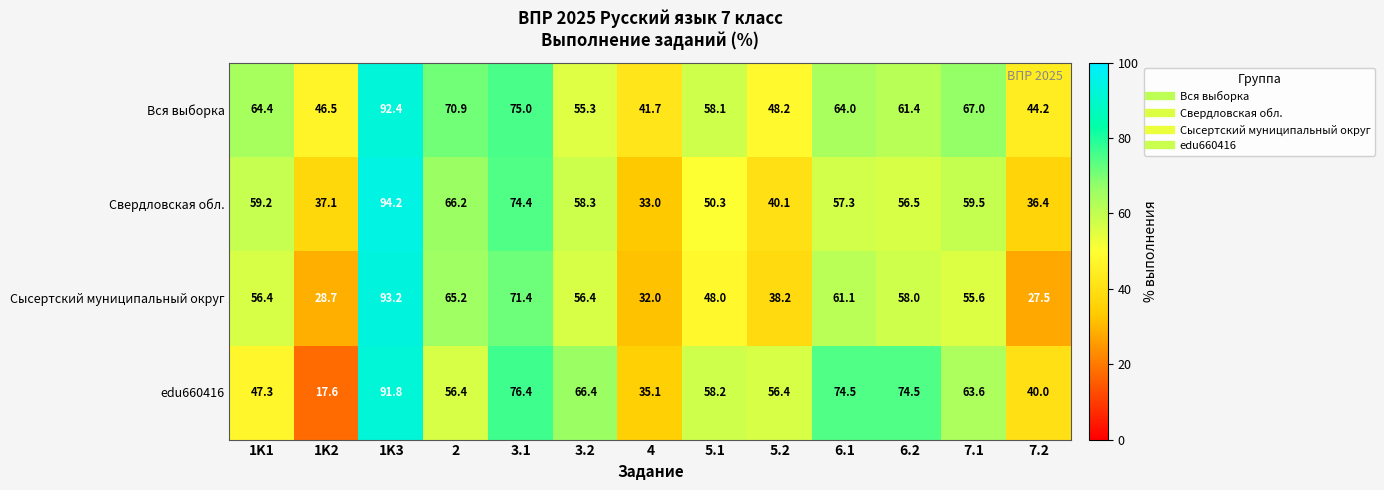

Count the number of categories in the chart.

13